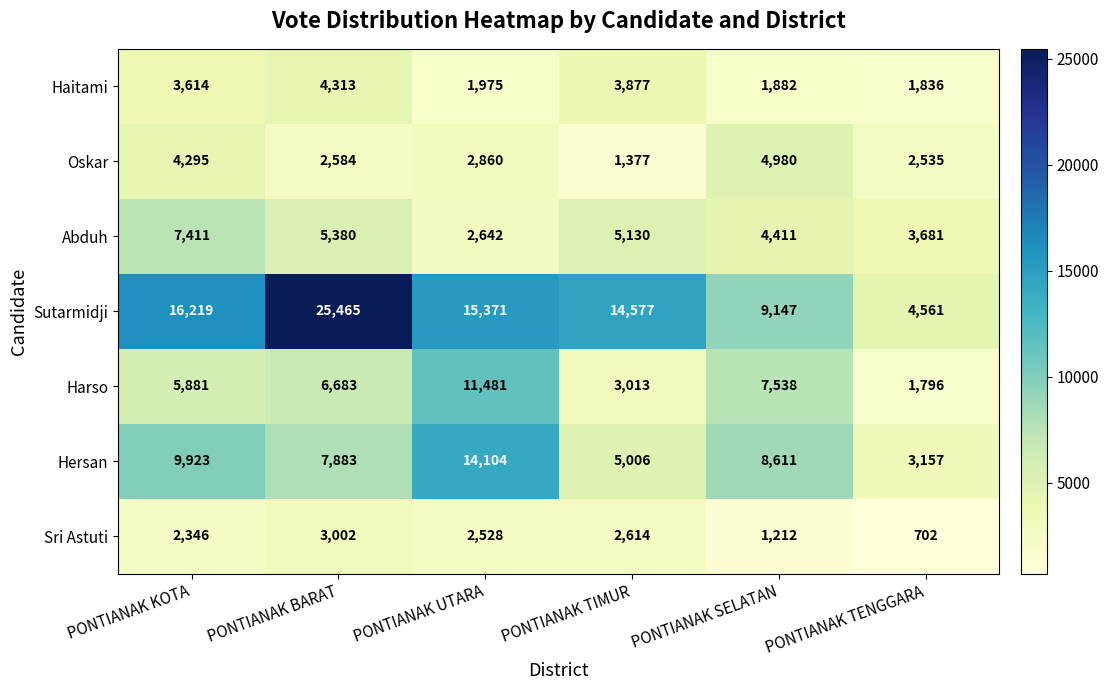

Which series changed the most between PONTIANAK UTARA and PONTIANAK TENGGARA?

Hersan